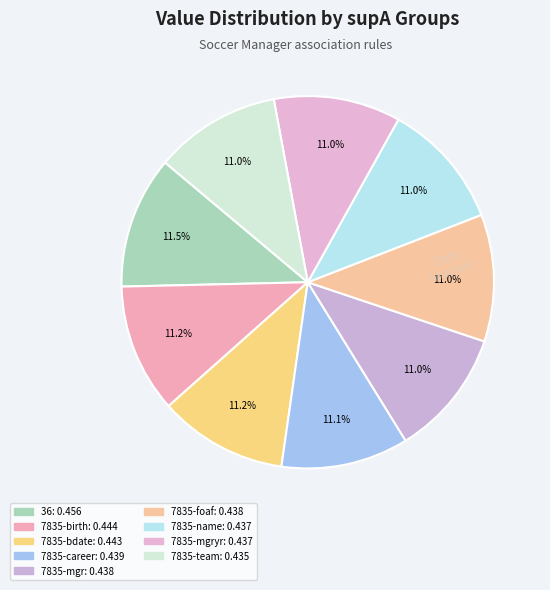

To the nearest percent, what is the difference between the largest and smallest slice percentages?

1%